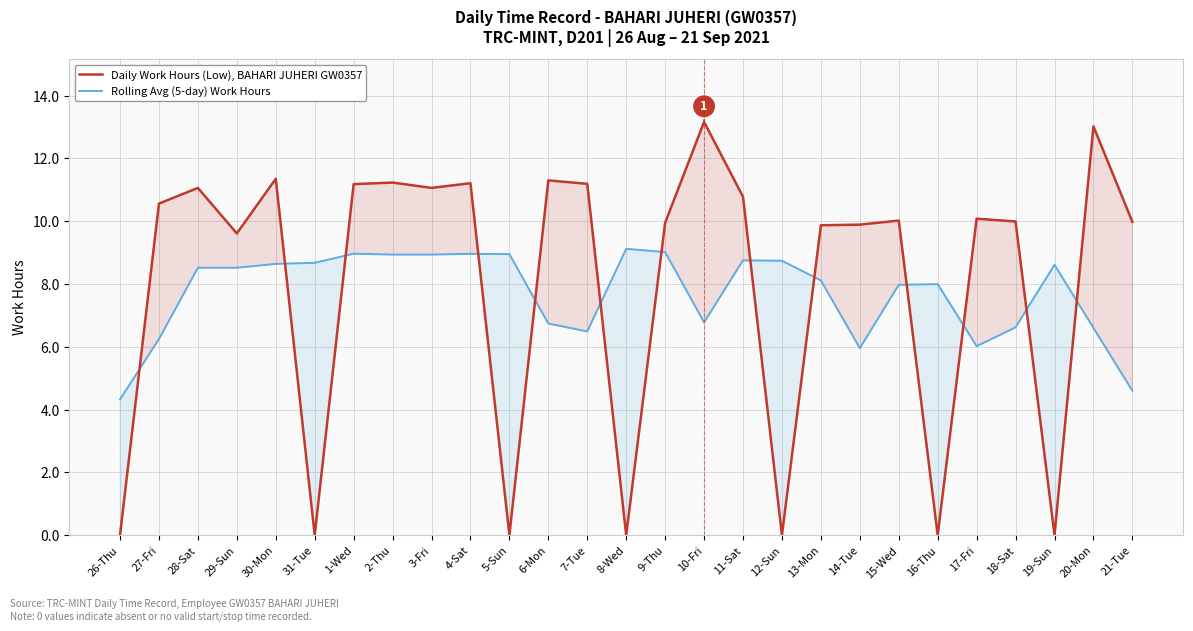

Reading left to right, what are all the values shown in this chart?

Daily Work Hours (Low), BAHARI JUHERI GW0357: 26-Thu=0.0	27-Fri=10.6	28-Sat=11.1	29-Sun=9.6	30-Mon=11.3	31-Tue=0.0	1-Wed=11.2	2-Thu=11.2	3-Fri=11.1	4-Sat=11.2	5-Sun=0.0	6-Mon=11.3	7-Tue=11.2	8-Wed=0.0	9-Thu=9.9	10-Fri=13.2	11-Sat=10.8	12-Sun=0.0	13-Mon=9.9	14-Tue=9.9	15-Wed=10.0	16-Thu=0.0	17-Fri=10.1	18-Sat=10.0	19-Sun=0.0	20-Mon=13.0	21-Tue=10.0
Rolling Avg (5-day) Work Hours: 26-Thu=4.3	27-Fri=6.2	28-Sat=8.5	29-Sun=8.5	30-Mon=8.6	31-Tue=8.7	1-Wed=9.0	2-Thu=8.9	3-Fri=8.9	4-Sat=9.0	5-Sun=9.0	6-Mon=6.7	7-Tue=6.5	8-Wed=9.1	9-Thu=9.0	10-Fri=6.8	11-Sat=8.8	12-Sun=8.7	13-Mon=8.1	14-Tue=6.0	15-Wed=8.0	16-Thu=8.0	17-Fri=6.0	18-Sat=6.6	19-Sun=8.6	20-Mon=6.6	21-Tue=4.6